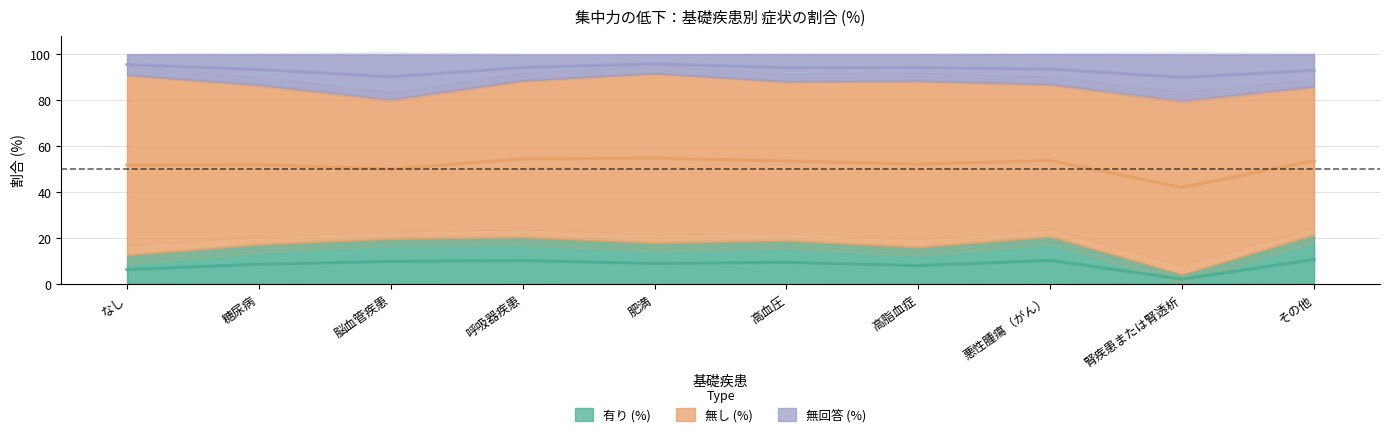

Is the value of 有り (%) at その他 greater than the value of 無回答 (%) at 肥満?

No